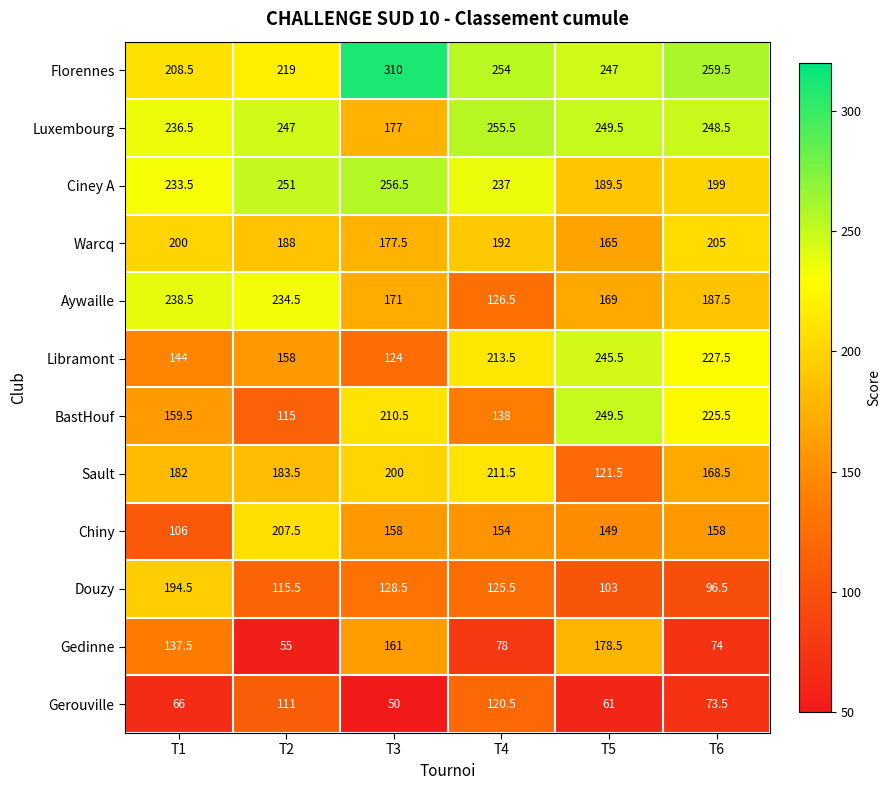

At T1, list the series in order from largest to smallest.

Aywaille, Luxembourg, Ciney A, Florennes, Warcq, Douzy, Sault, BastHouf, Libramont, Gedinne, Chiny, Gerouville